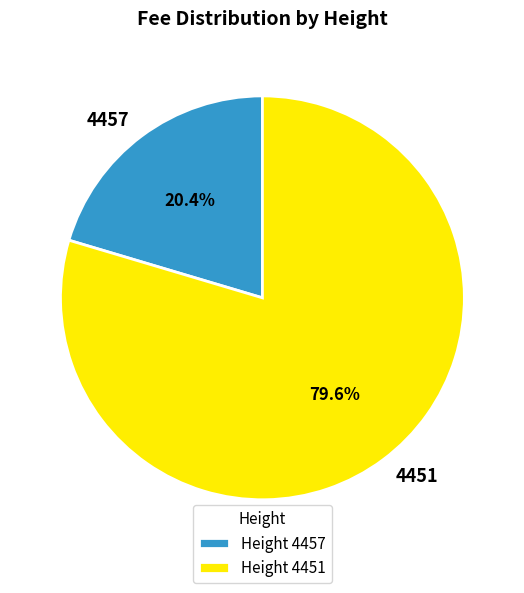

Between 4451 and 4457, which is larger?

4451